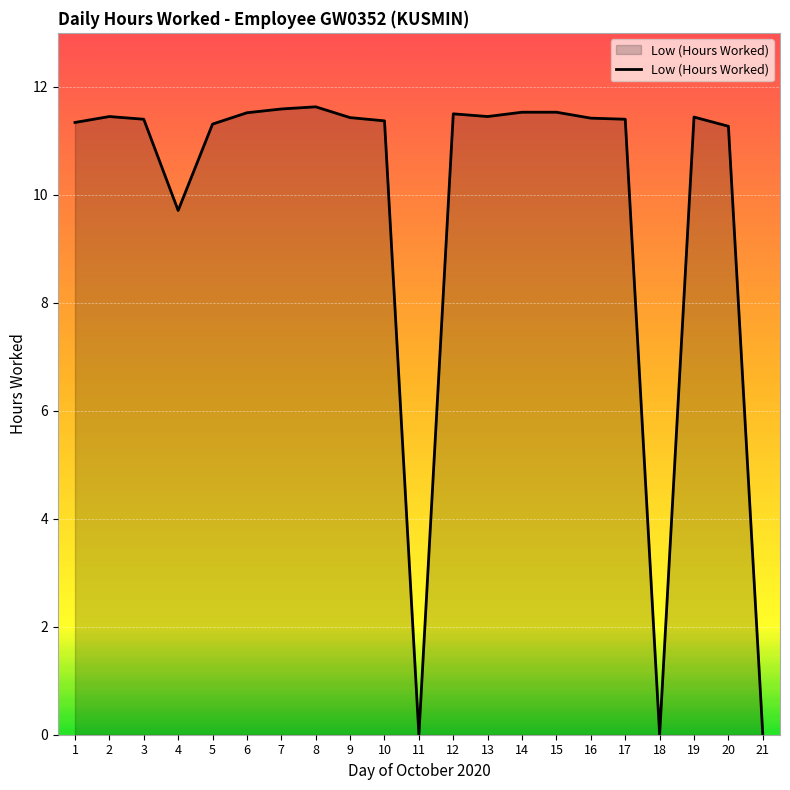

True or false: the data shows 5.4 at 12.

False